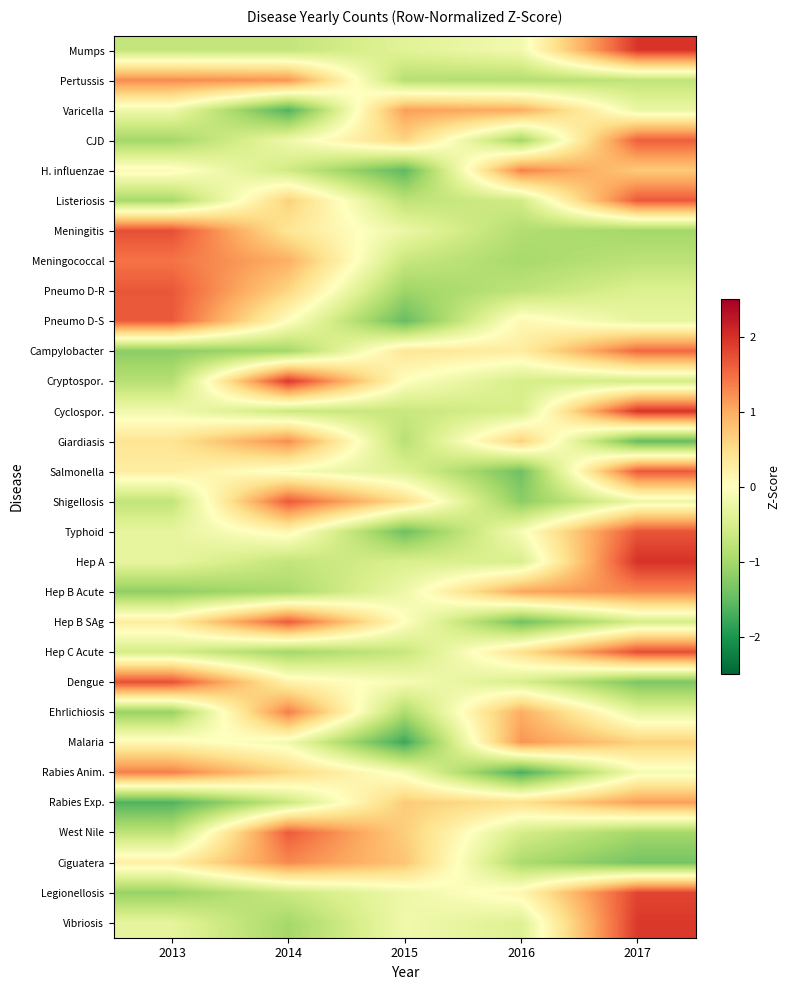

How many distinct data groups are displayed?

30